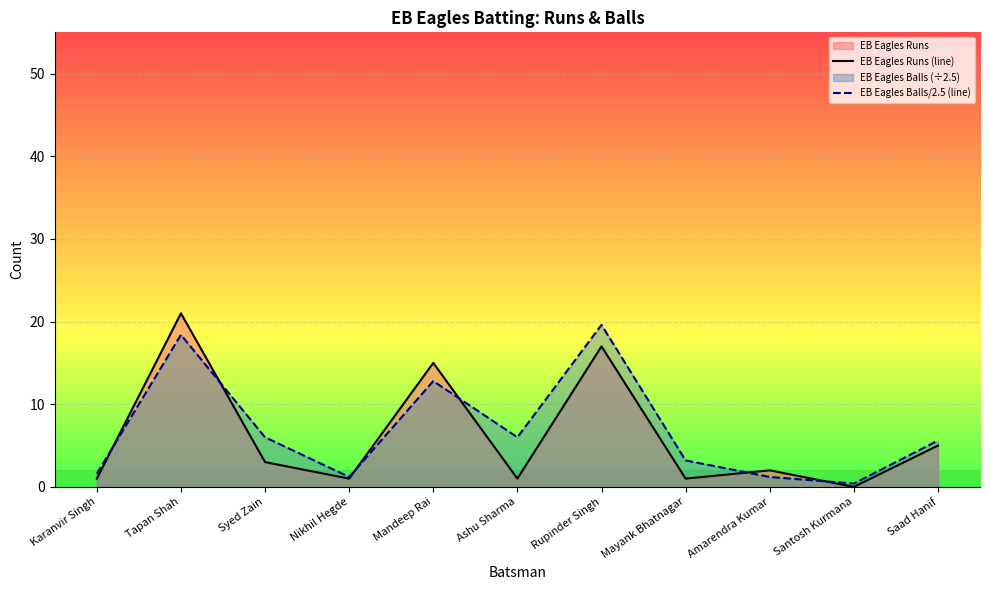

How many data points in EB Eagles Balls/2.5 (line) are above 5?

6